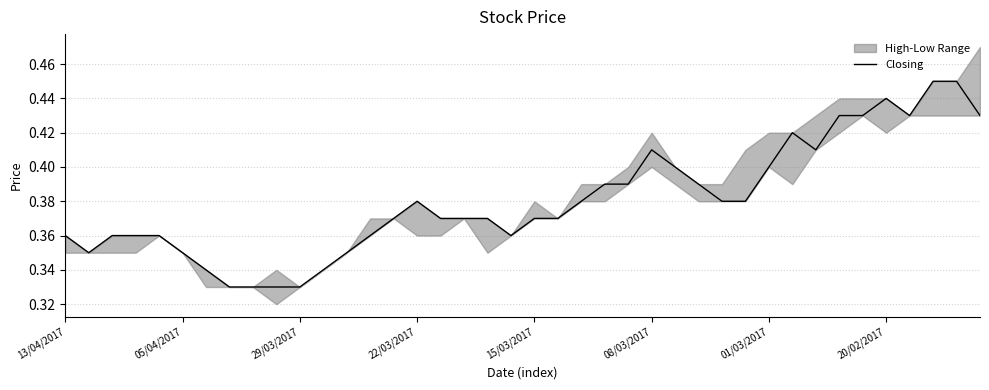

The value of Closing at 22/03/2017 is 0.2. True or false?

False